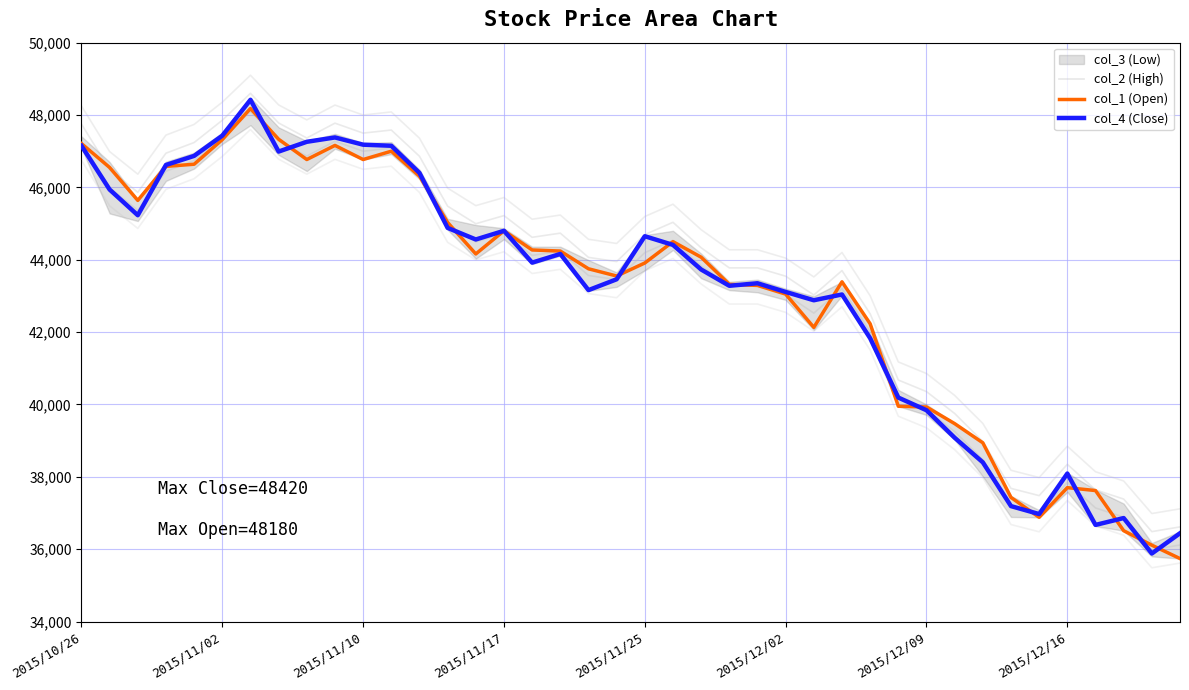

True or false: col_1 (Open) has a value of 84065 at 2015/12/16.

False